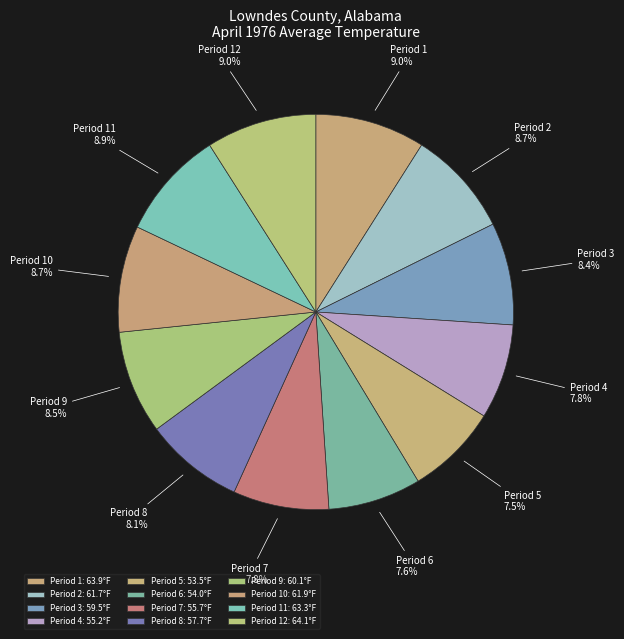

Combined, what portion of the pie is Period 7 and Period 2?

16.5%